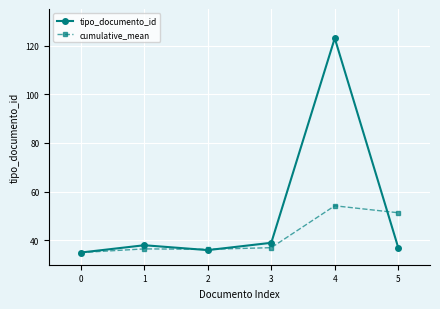

What is the lowest value of the tipo_documento_id series?

35.0